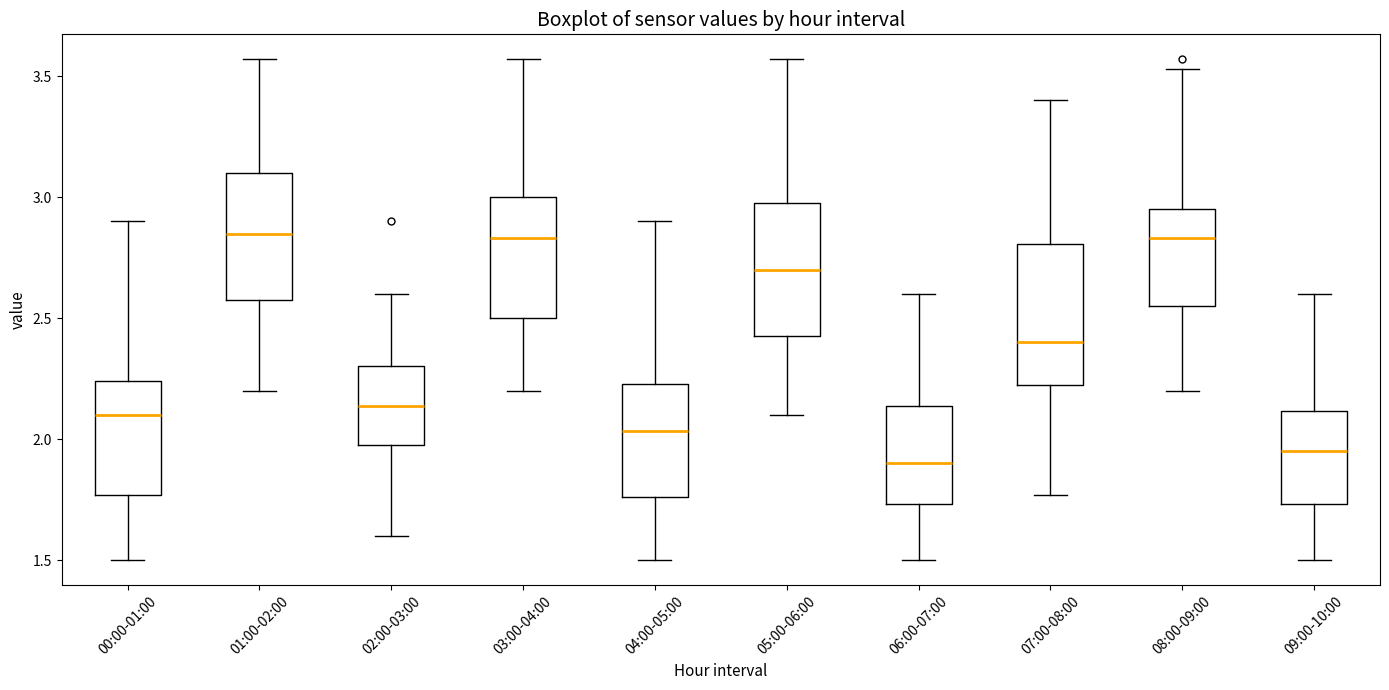

Reading left to right, transcribe this box plot: for each box, give where its median line is, the range the box spans, and where its two whiskers end, as read against the y-axis. The values are not printed on the chart, so give them approximately, as read against the axis.

00:00-01:00: median 2.10, box 1.75 to 2.25, whiskers 1.50 to 2.90
01:00-02:00: median 2.85, box 2.60 to 3.10, whiskers 2.20 to 3.55
02:00-03:00: median 2.15, box 2.00 to 2.30, whiskers 1.60 to 2.60
03:00-04:00: median 2.85, box 2.50 to 3.00, whiskers 2.20 to 3.55
04:00-05:00: median 2.05, box 1.75 to 2.25, whiskers 1.50 to 2.90
05:00-06:00: median 2.70, box 2.45 to 3.00, whiskers 2.10 to 3.55
06:00-07:00: median 1.90, box 1.75 to 2.15, whiskers 1.50 to 2.60
07:00-08:00: median 2.40, box 2.20 to 2.80, whiskers 1.75 to 3.40
08:00-09:00: median 2.85, box 2.55 to 2.95, whiskers 2.20 to 3.55
09:00-10:00: median 1.95, box 1.75 to 2.10, whiskers 1.50 to 2.60